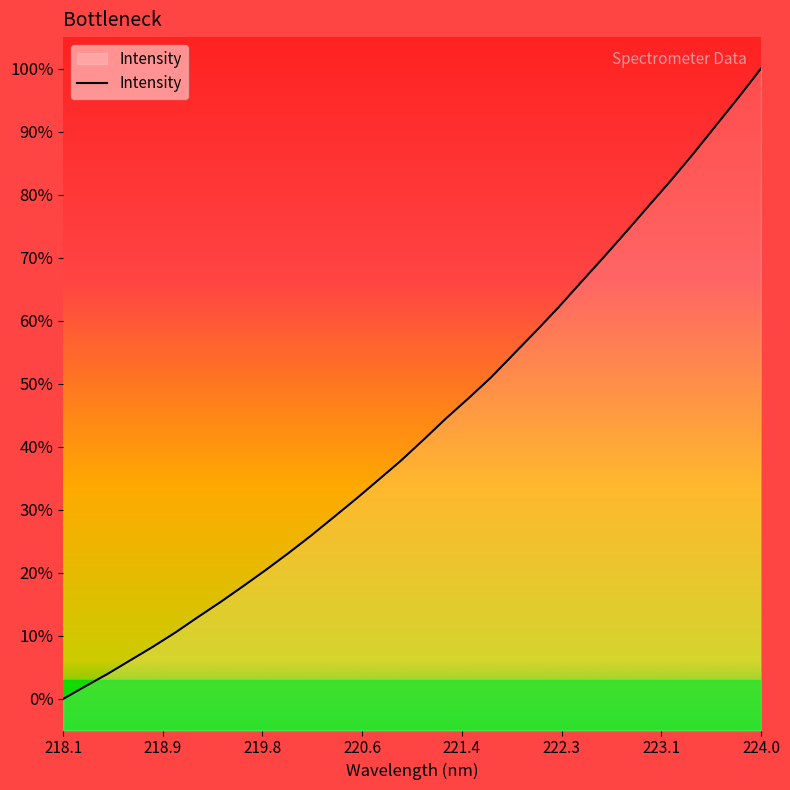

At which category does the chart reach its minimum across all series?

218.1